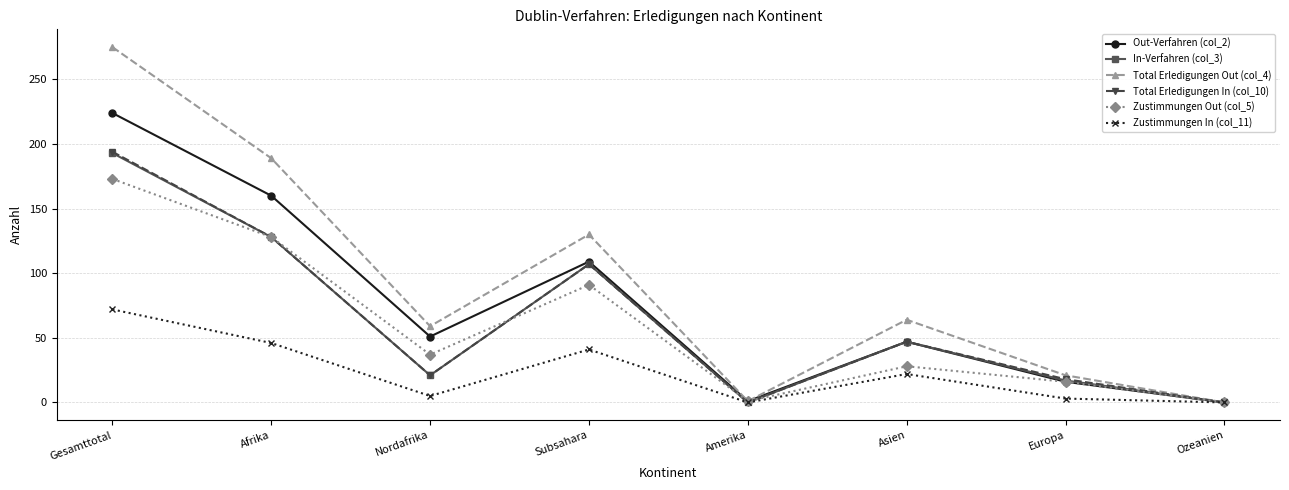

Read the Out-Verfahren (col_2) value at Europa, to the nearest 10.

20